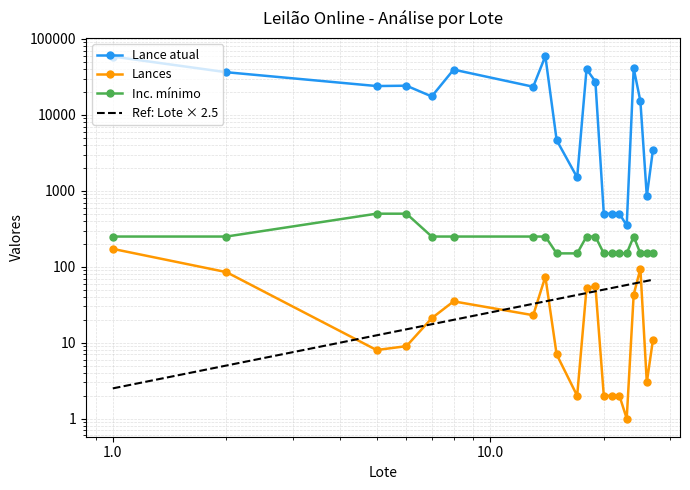

List the series in order of their peak value, highest first.

Lance atual, Inc. mínimo, Lances, Ref: Lote × 2.5